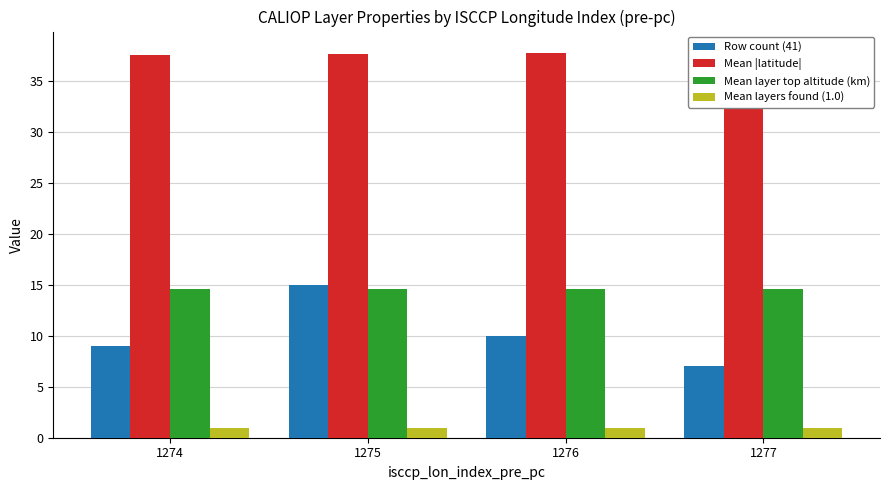

The value of Mean |latitude| at 1277 is 66.2. True or false?

False